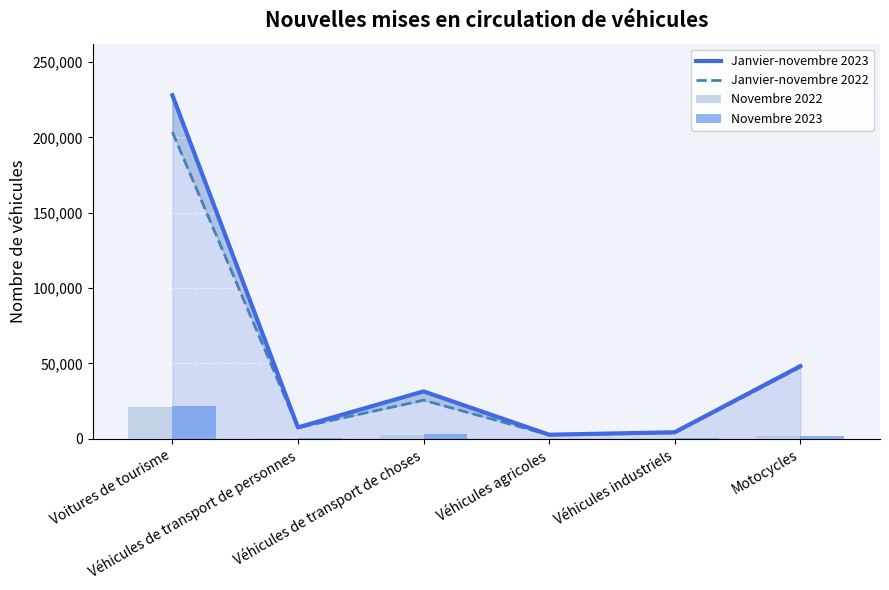

The value of Novembre 2022 at Véhicules industriels is 378. True or false?

True